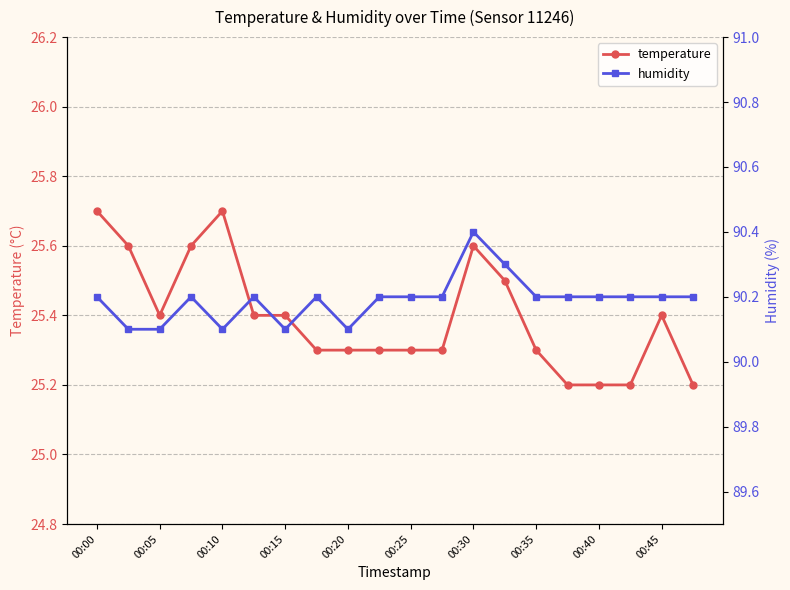

What are all the series names shown in the legend?

temperature, humidity